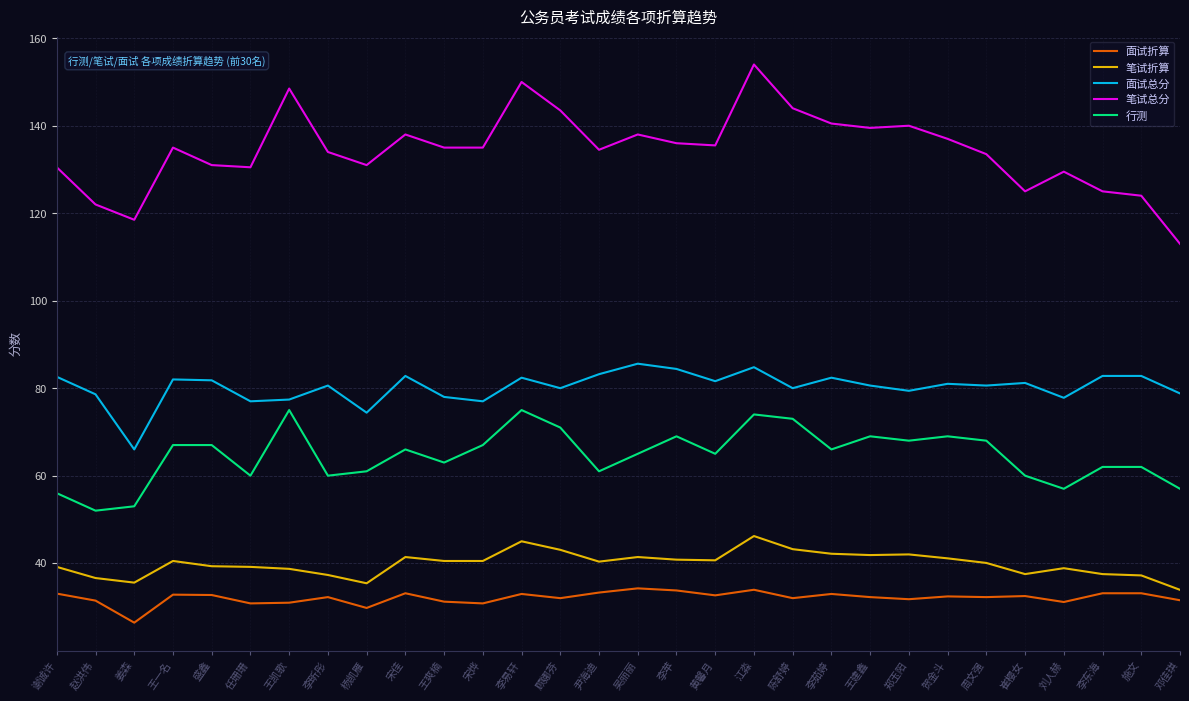

What is the average value of the 笔试折算 series?

39.9